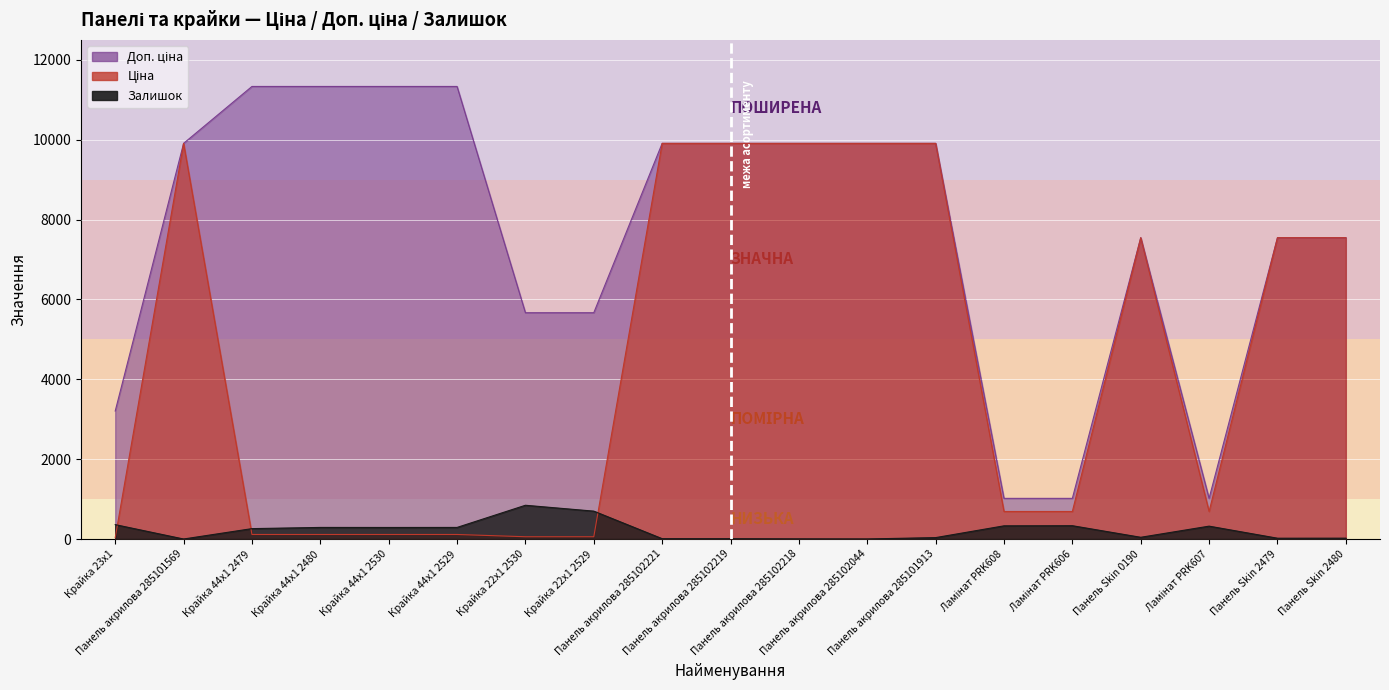

What position from the left is Крайка 22x1 2529?

8